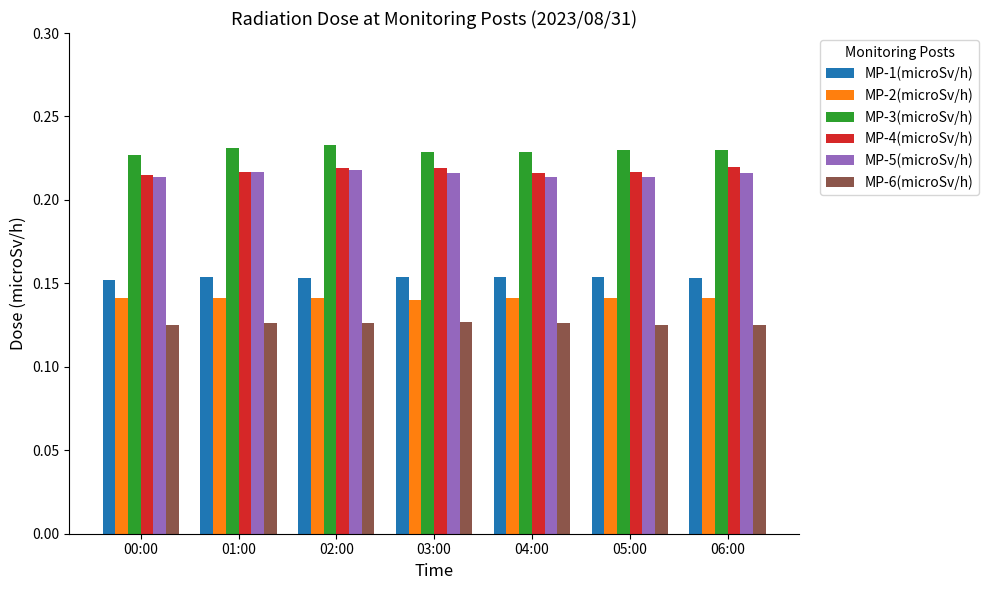

Does the chart contain stacked bars?

No